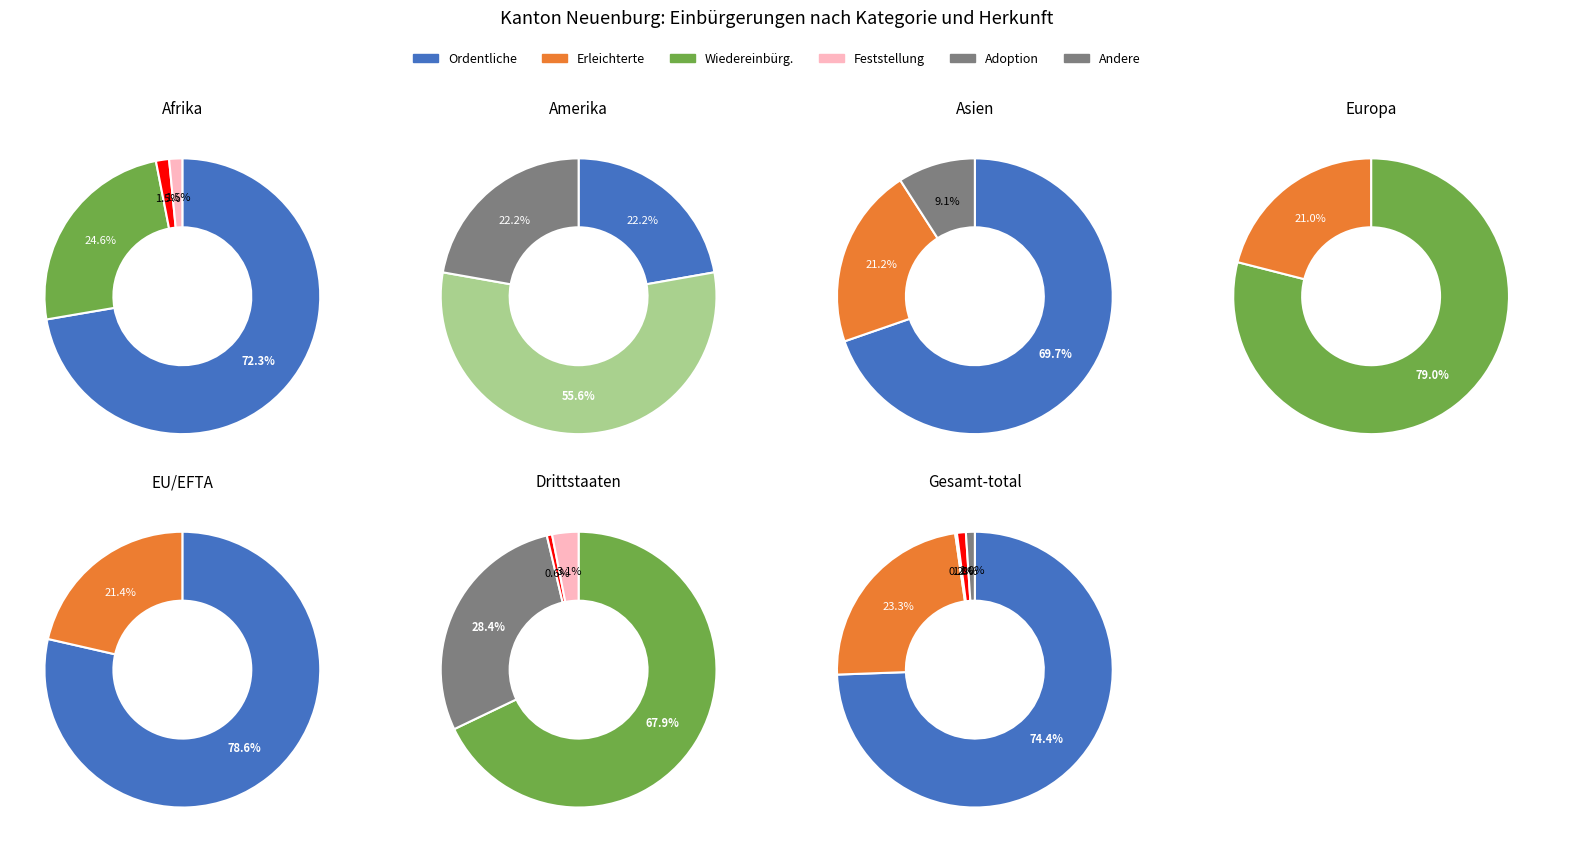

To the nearest percent, what is the average slice percentage?

20%